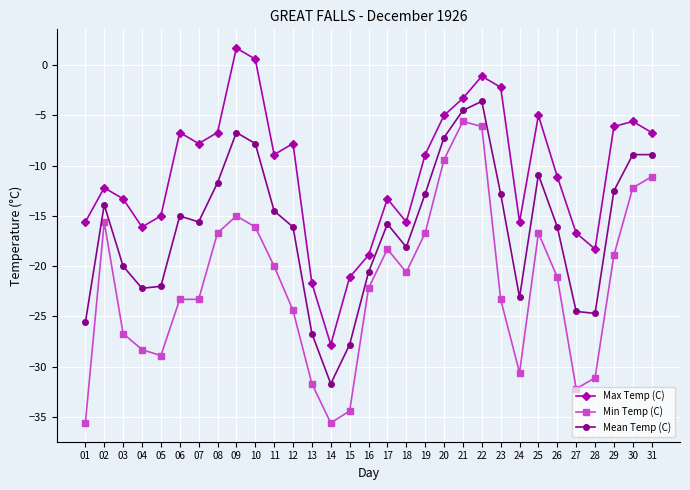

What is the value of the Min Temp (C) point at the 2nd from the left?

-15.6